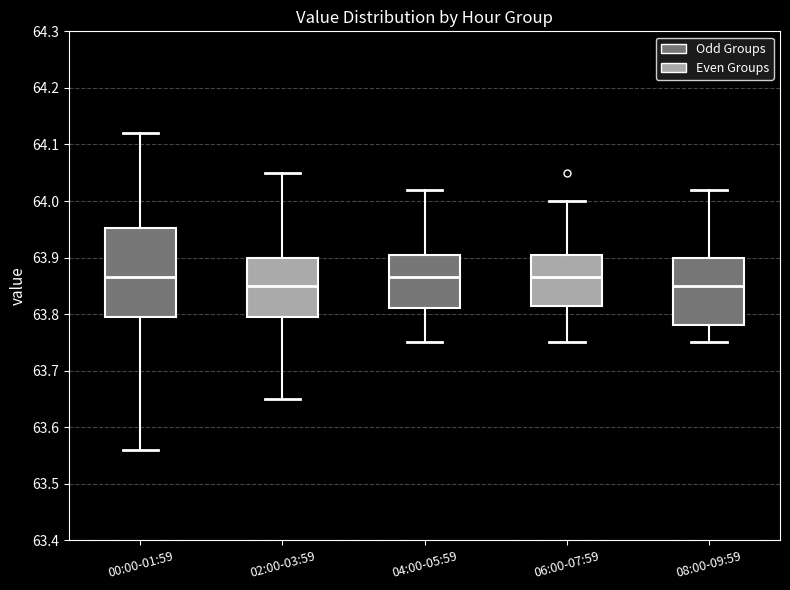

Reading left to right, transcribe this box plot: for each box, give where its median line is, the range the box spans, and where its two whiskers end, as read against the y-axis. The values are not printed on the chart, so give them approximately, as read against the axis.

00:00-01:59: median 63.87, box 63.80 to 63.95, whiskers 63.56 to 64.12
02:00-03:59: median 63.85, box 63.80 to 63.90, whiskers 63.65 to 64.05
04:00-05:59: median 63.87, box 63.81 to 63.91, whiskers 63.75 to 64.02
06:00-07:59: median 63.87, box 63.82 to 63.91, whiskers 63.75 to 64.00
08:00-09:59: median 63.85, box 63.78 to 63.90, whiskers 63.75 to 64.02